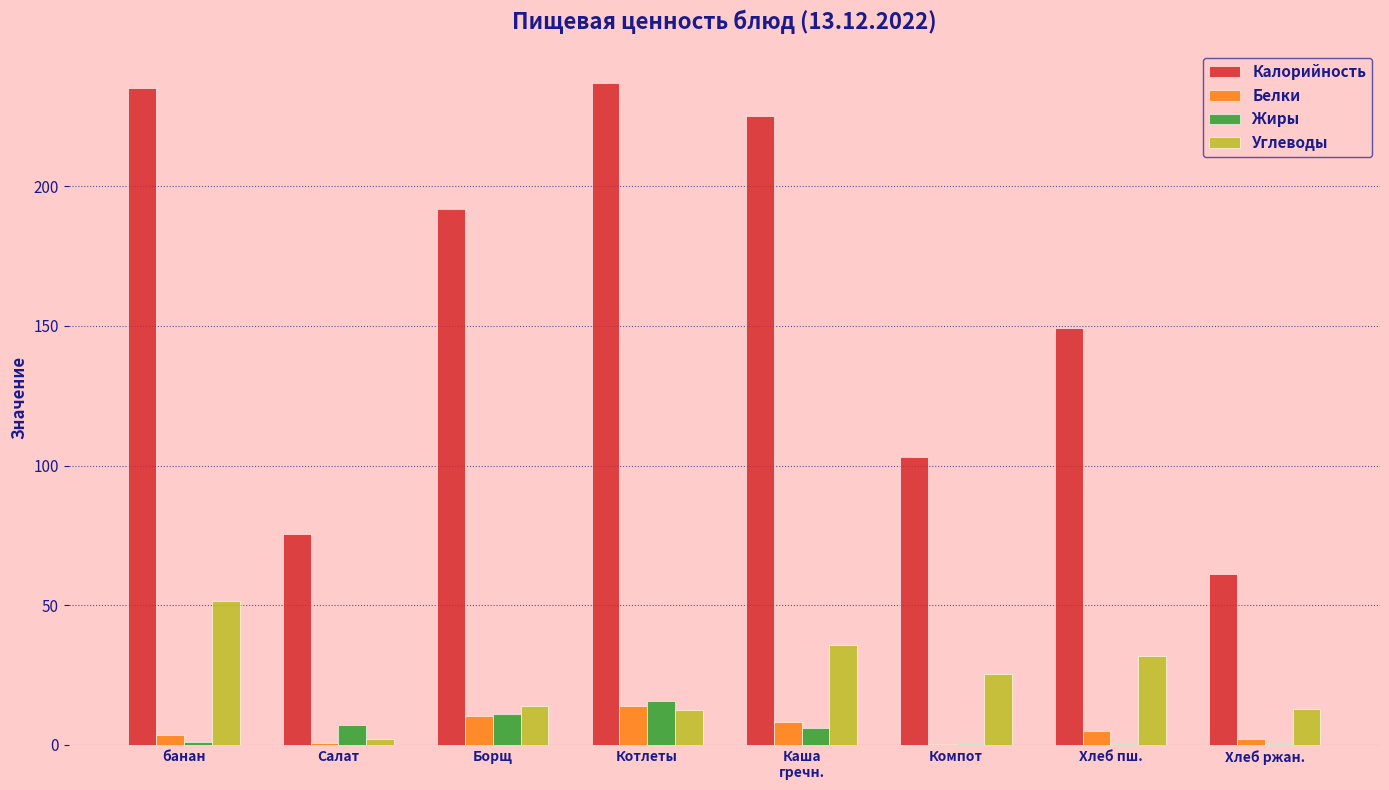

At which label does Жиры first exceed 6?

Салат